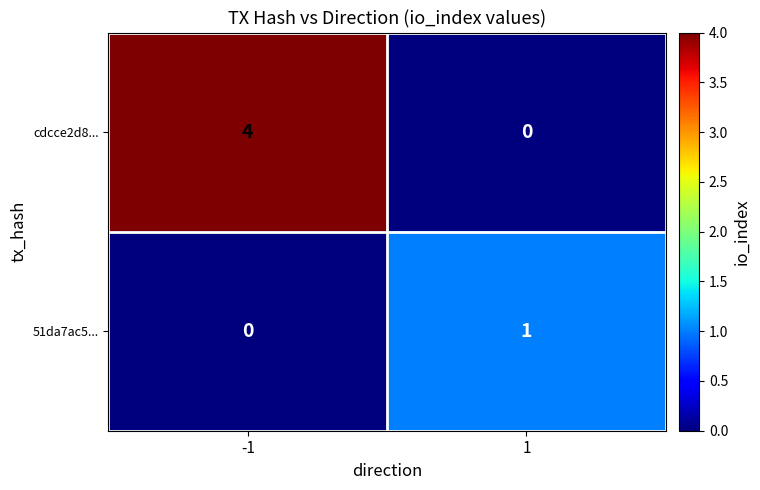

At how many categories does at least one series exceed 0?

2